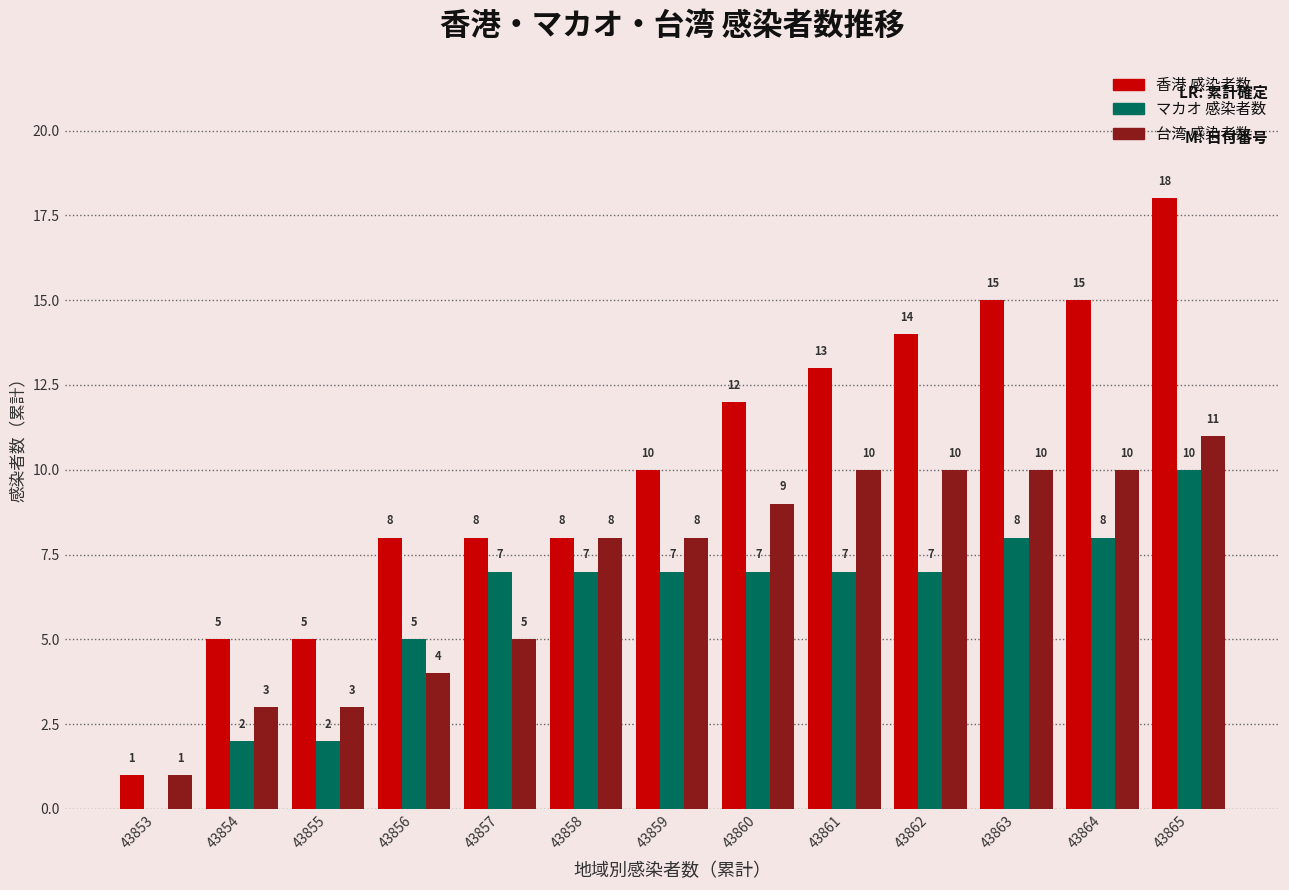

Where is 台湾 感染者数 nearest to the value 6?

43857